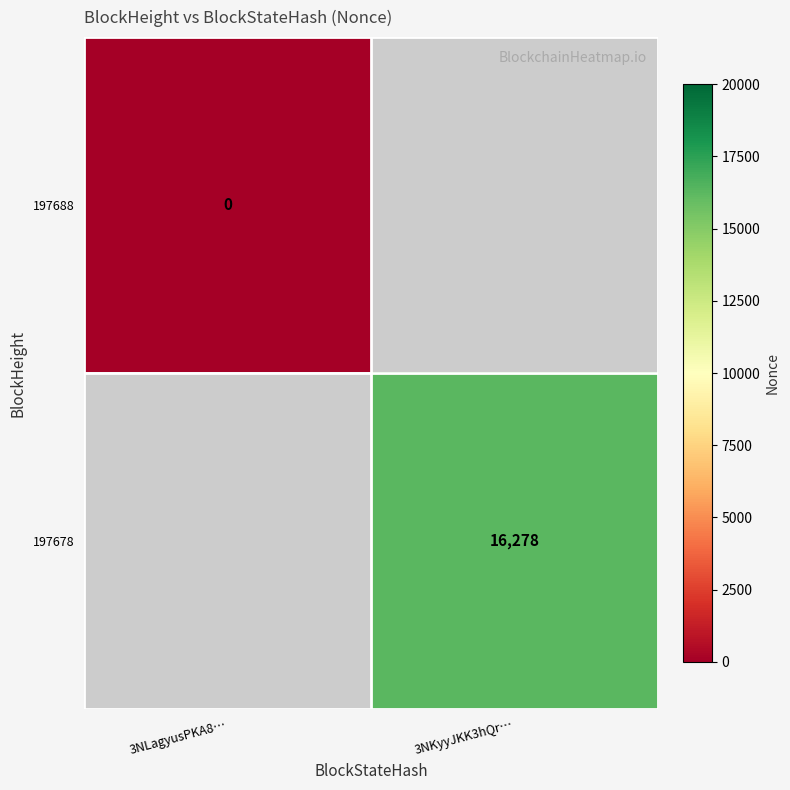

The value of 197678 at 3NKyyJKK3hQr… is 16278. True or false?

True